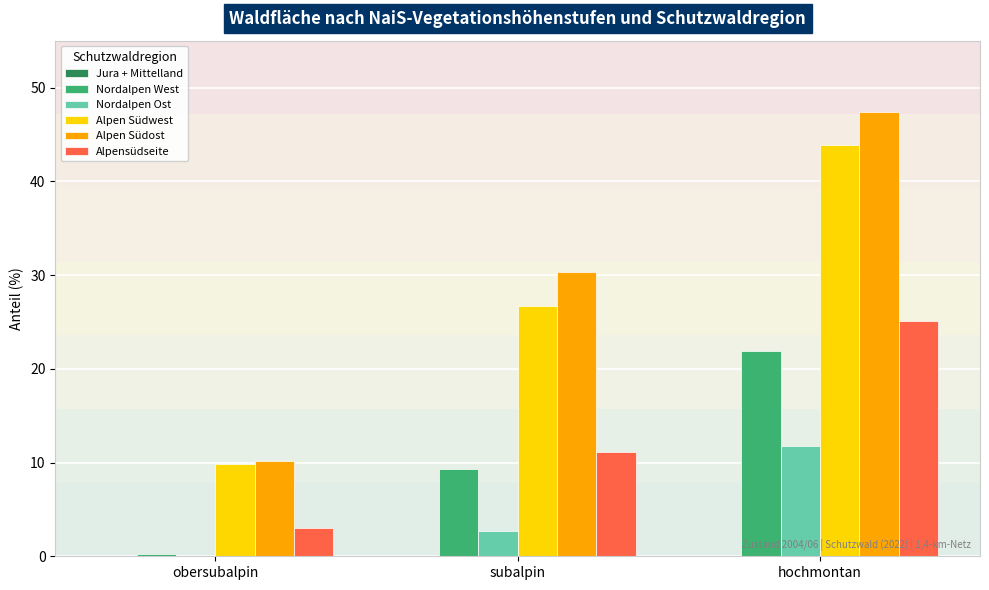

Reading left to right, transcribe all the data shown in this chart.

Nordalpen West: obersubalpin=0.2	subalpin=9.3	hochmontan=21.9
Nordalpen Ost: obersubalpin=0.0	subalpin=2.7	hochmontan=11.8
Alpen Südwest: obersubalpin=9.8	subalpin=26.7	hochmontan=43.9
Alpen Südost: obersubalpin=10.2	subalpin=30.3	hochmontan=47.4
Alpensüdseite: obersubalpin=3.0	subalpin=11.1	hochmontan=25.1